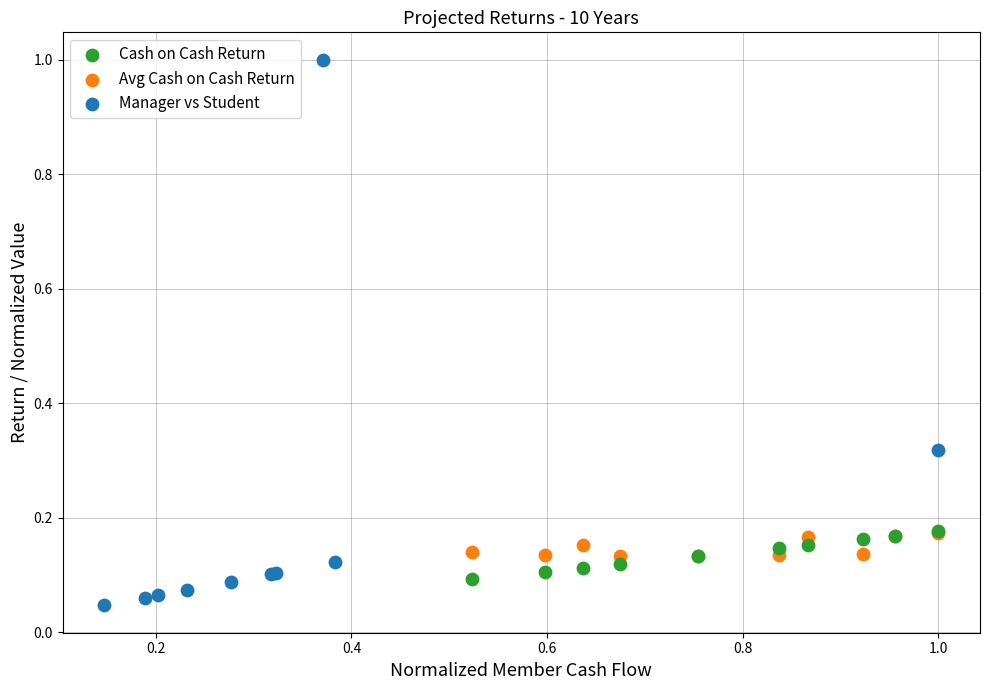

Which series reaches the minimum Y coordinate?

Manager vs Student